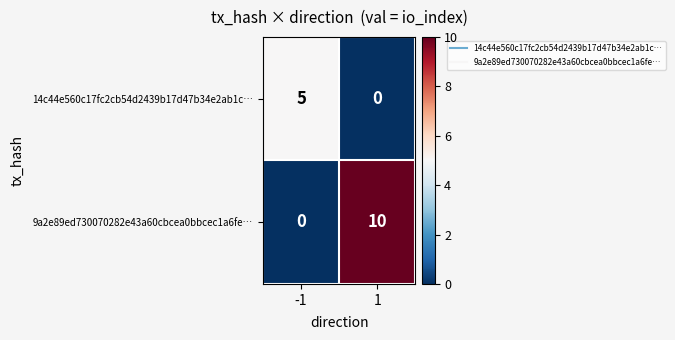

Rank the series by their maximum value, from lowest to highest.

14c44e560c17fc2cb54d2439b17d47b34e2ab1c…, 9a2e89ed730070282e43a60cbcea0bbcec1a6fe…